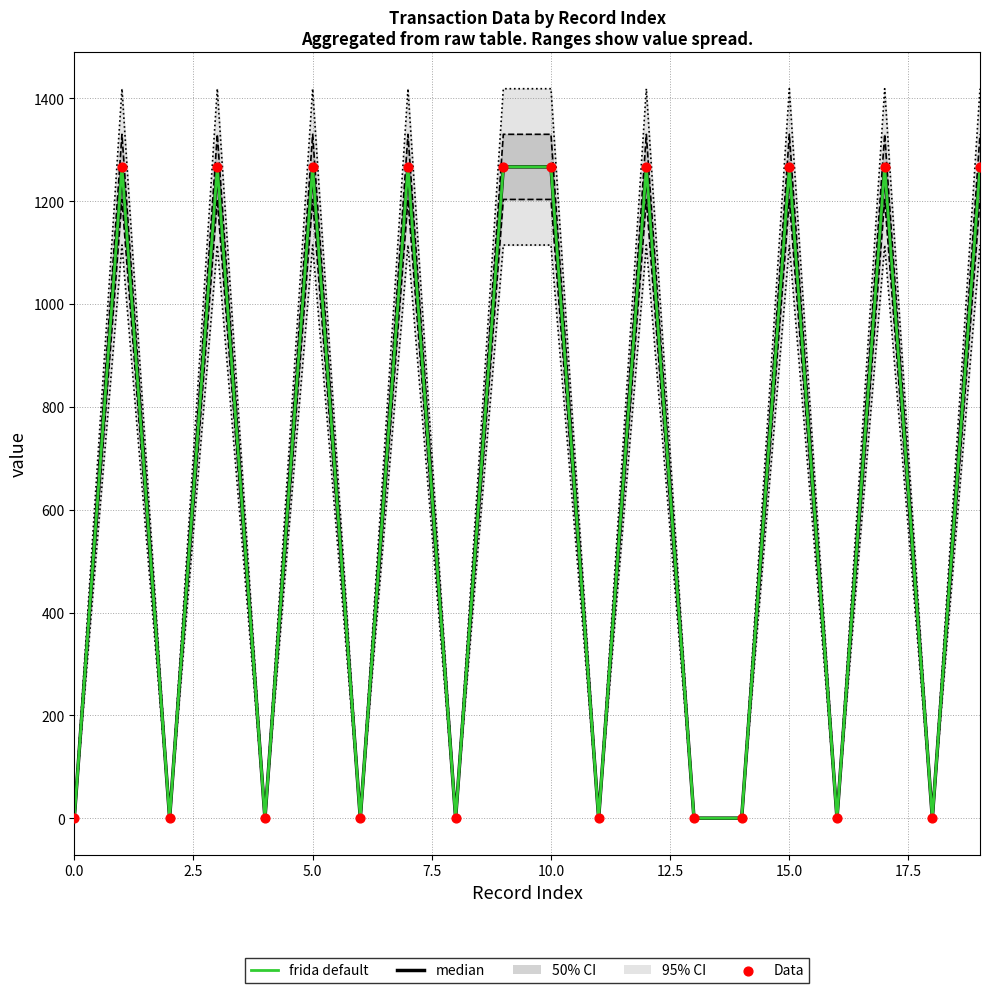

Is the value of Data at 19 greater than the value of 95% CI at 17?

No